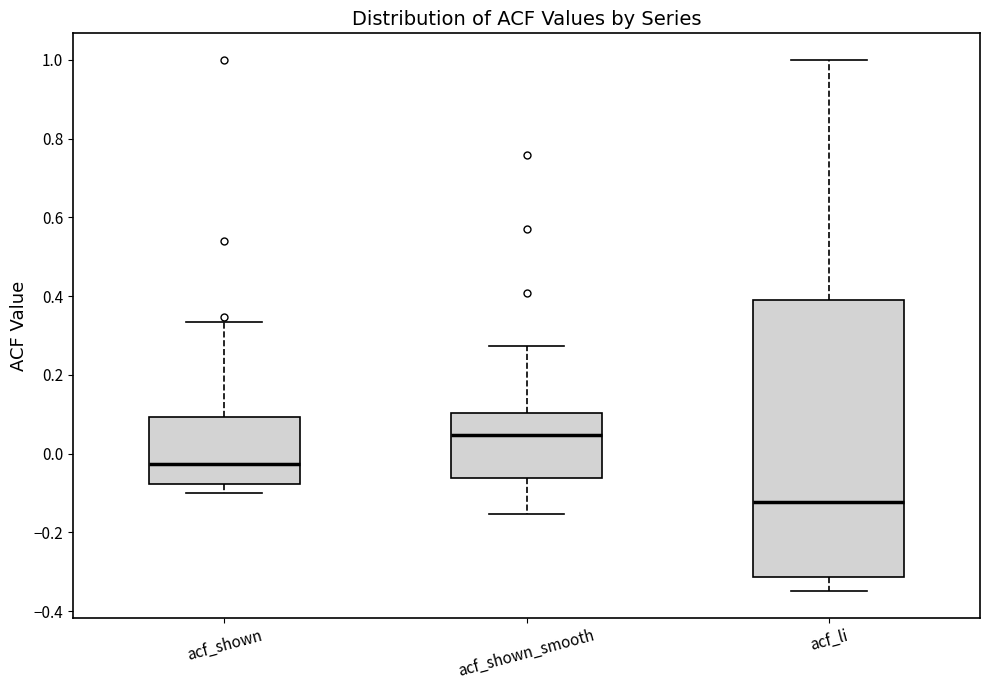

Where is the lower edge of the box for acf_shown_smooth on the y-axis? The values are not printed on the chart, so give them approximately, as read against the axis.

-0.06